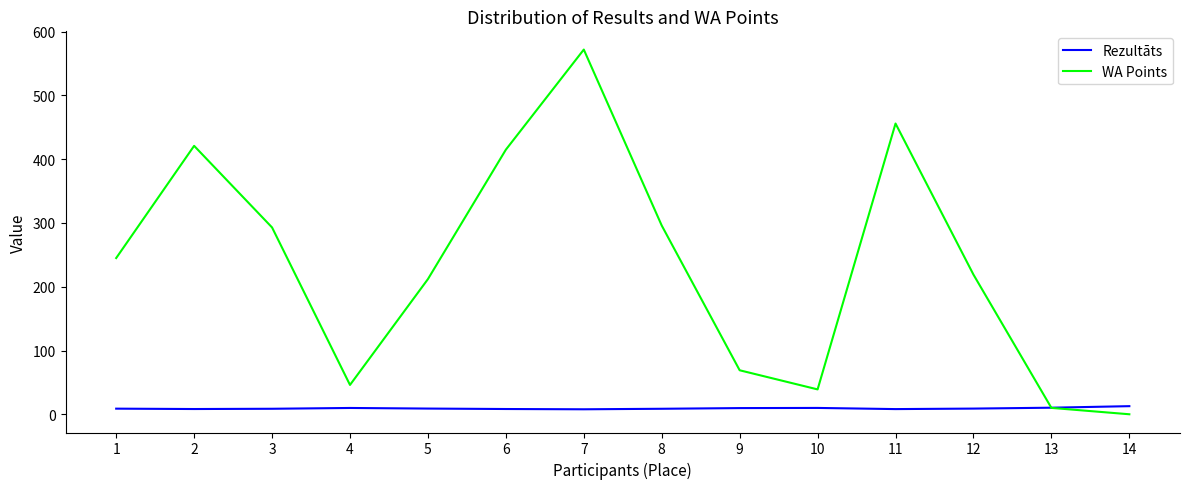

Rank the series by their average value, from highest to lowest.

WA Points, Rezultāts